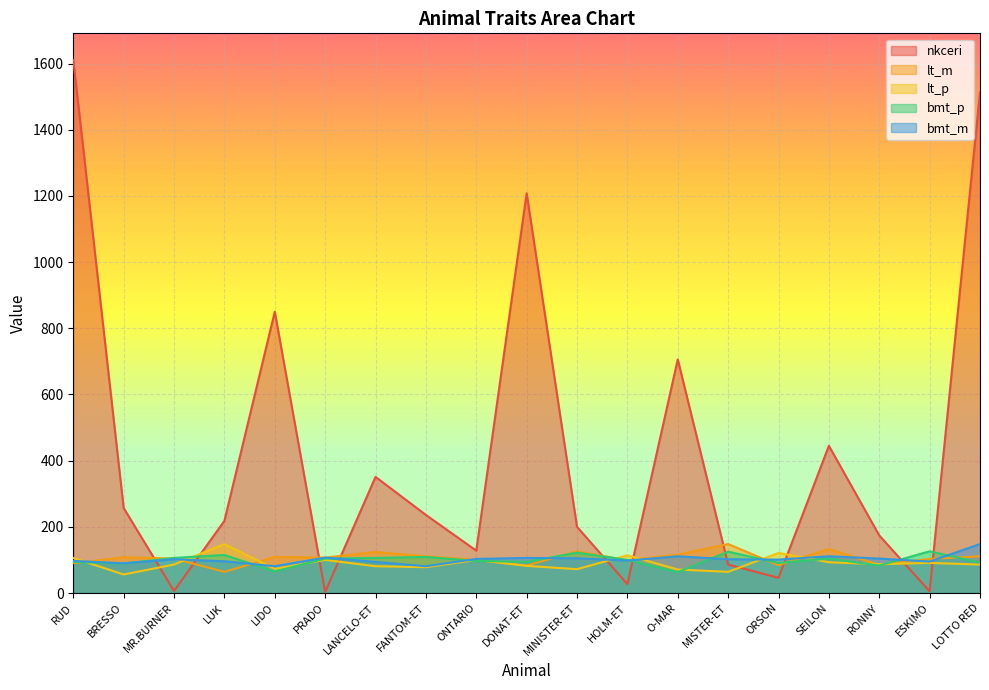

True or false: lt_m has more than 1 interior local peaks.

True